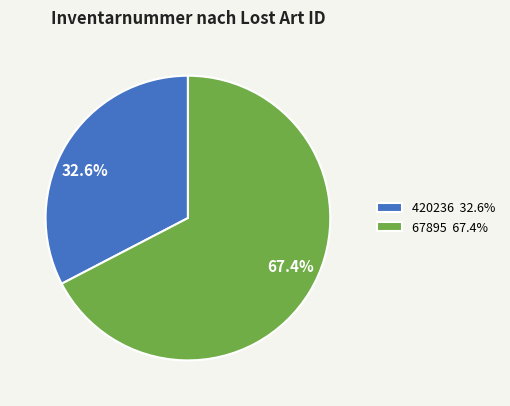

Is 420236 the majority of the pie?

No